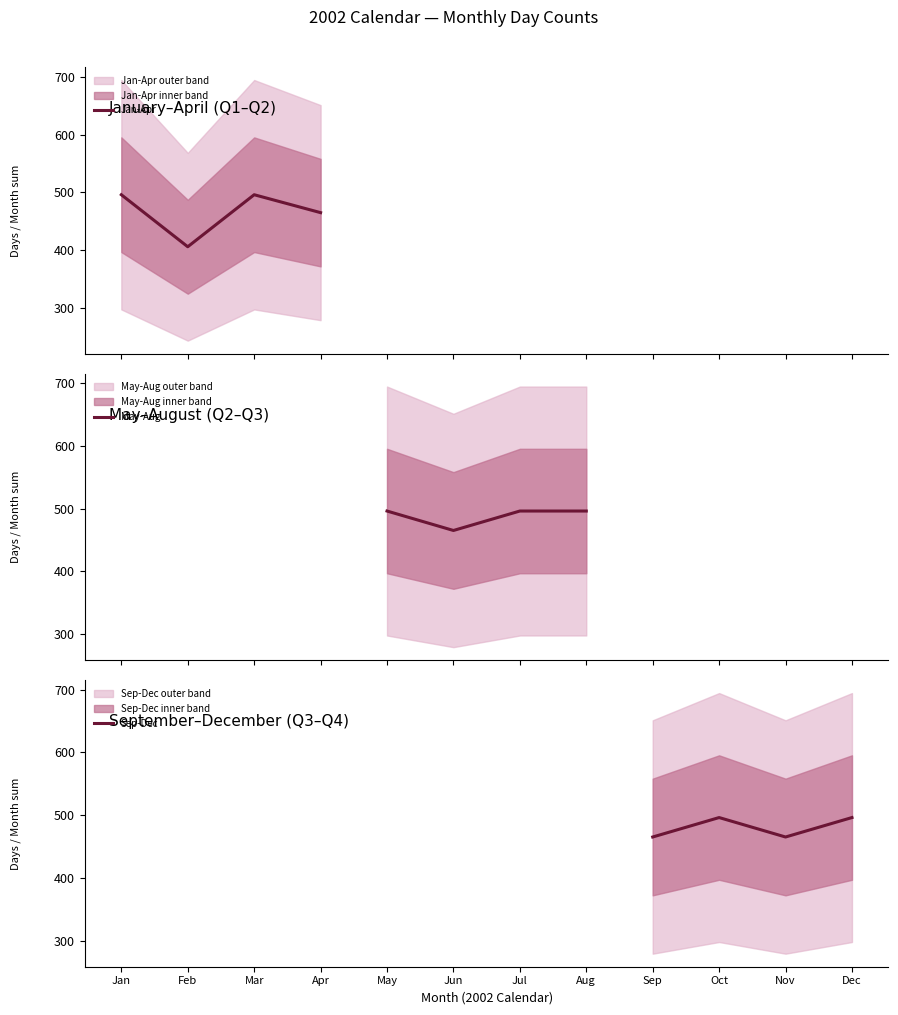

Reading left to right, extract all data points from this chart.

Jan-Apr: 496	406	496	465
May-Aug: 496	465	496	496
Sep-Dec: 465	496	465	496